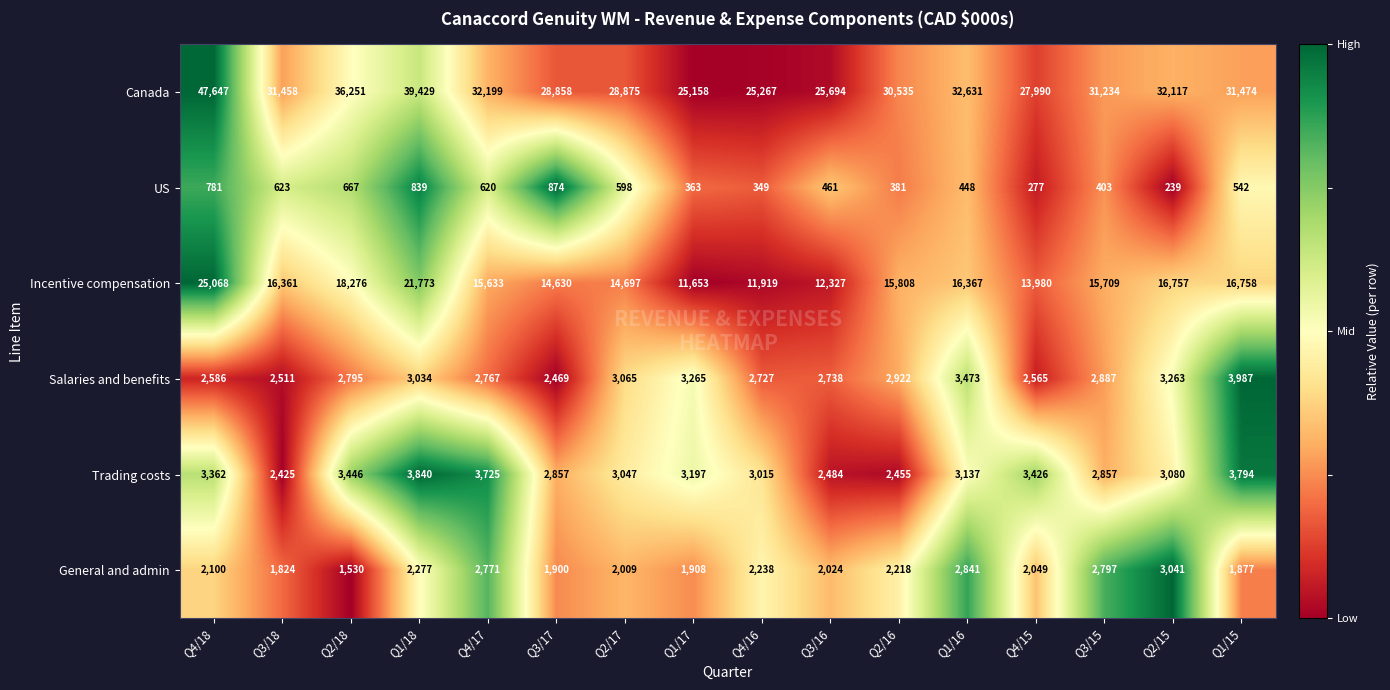

The value of Incentive compensation at Q3/17 is 14630. True or false?

True